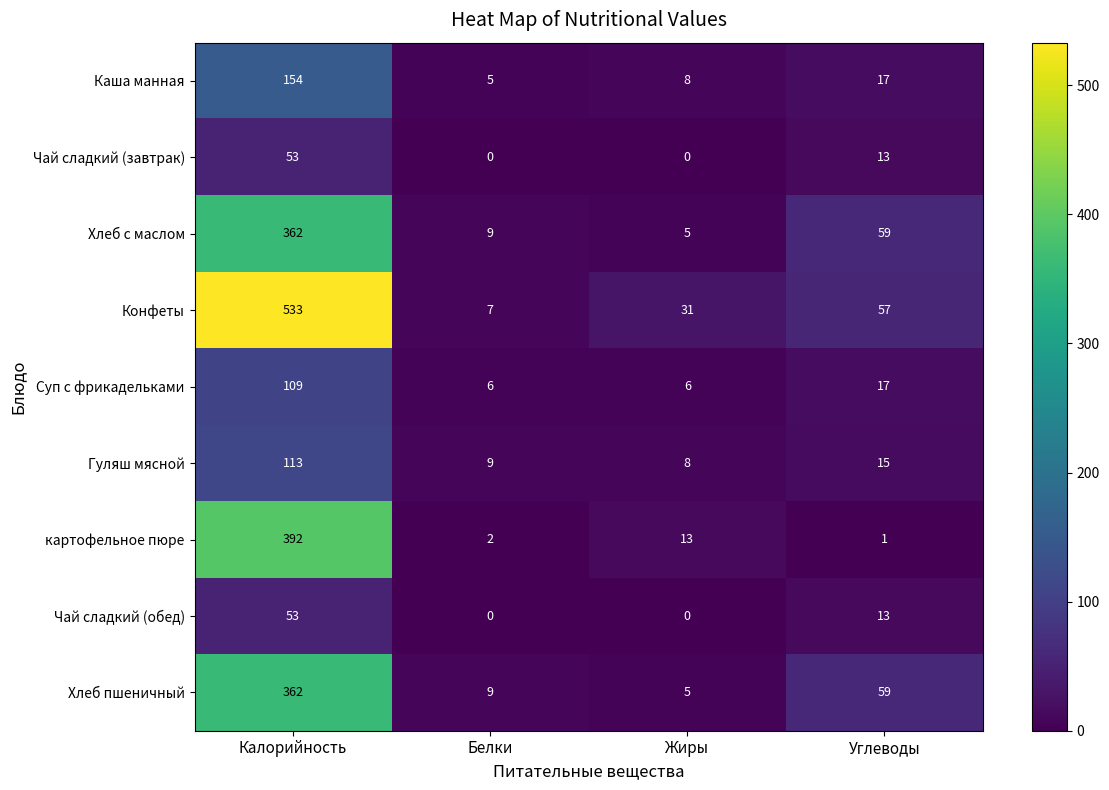

How many distinct data groups are displayed?

9